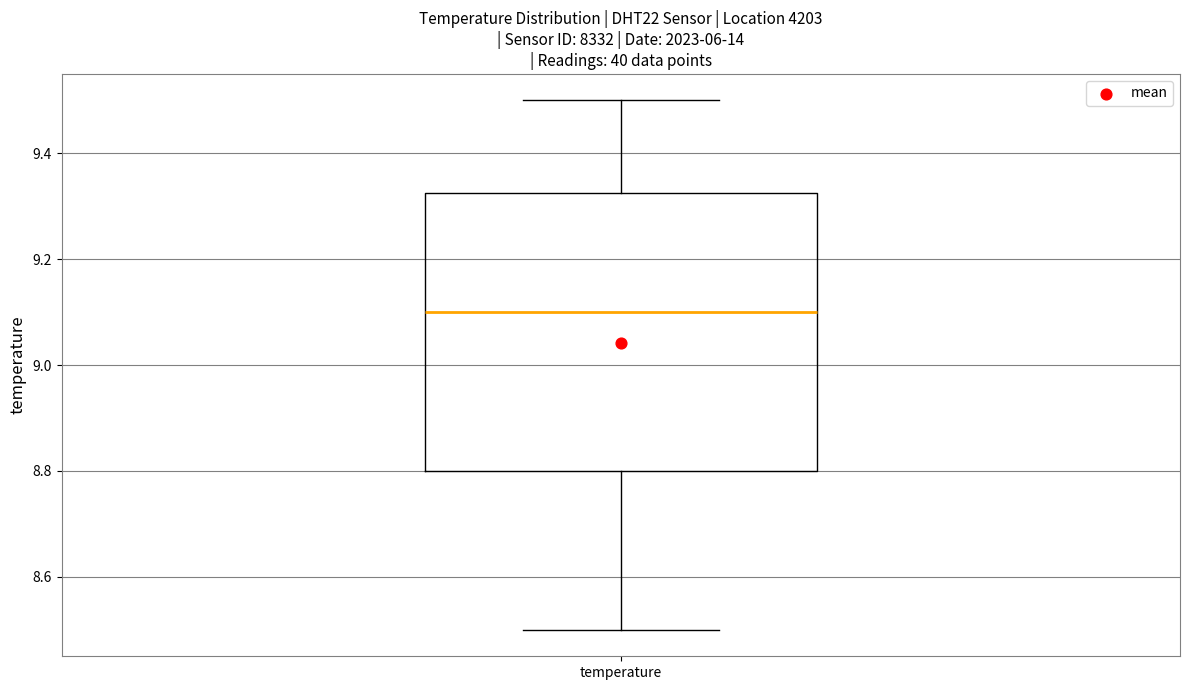

Where does the upper whisker of the box for temperature end on the y-axis? The values are not printed on the chart, so give them approximately, as read against the axis.

9.50